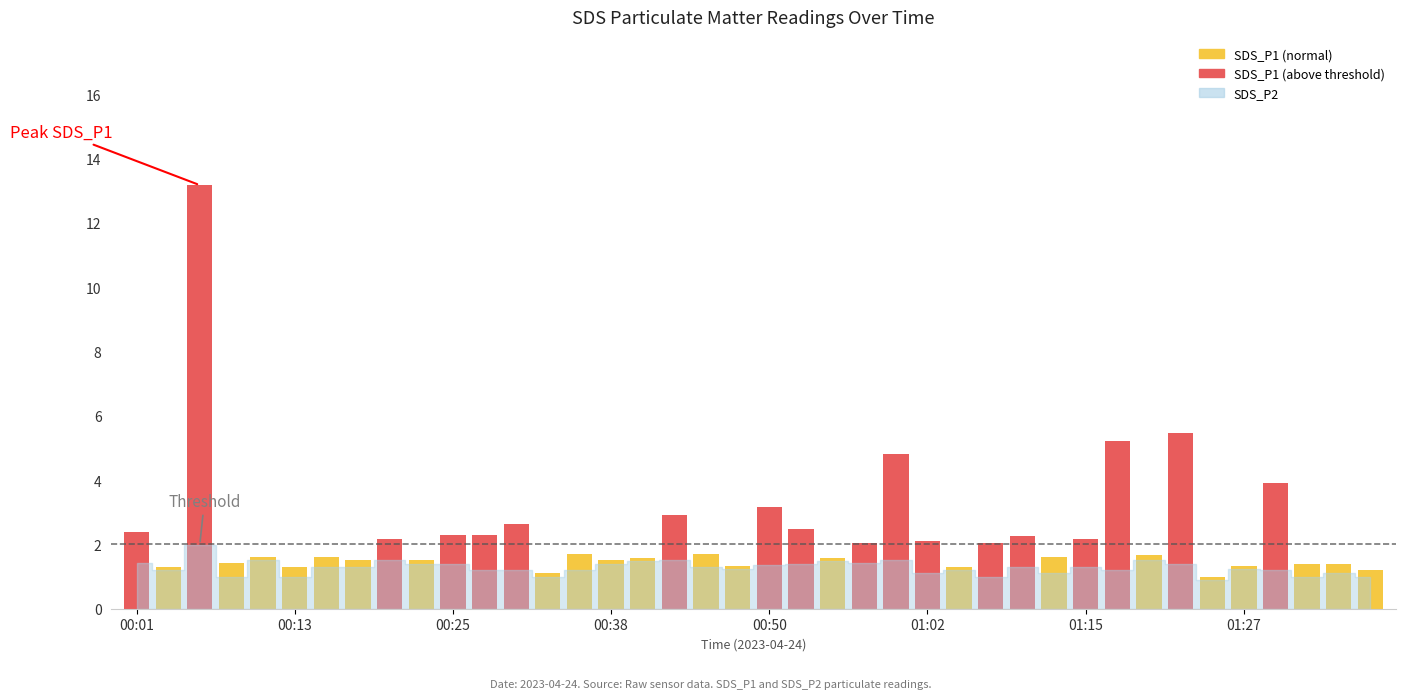

What is the average value?

2.4